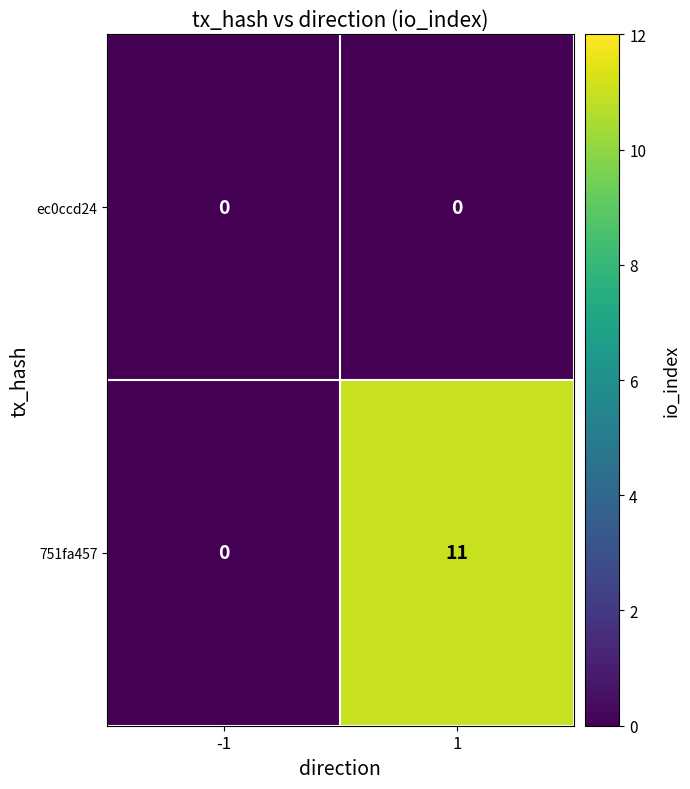

Rank the series at 1 from lowest to highest value.

ec0ccd24, 751fa457